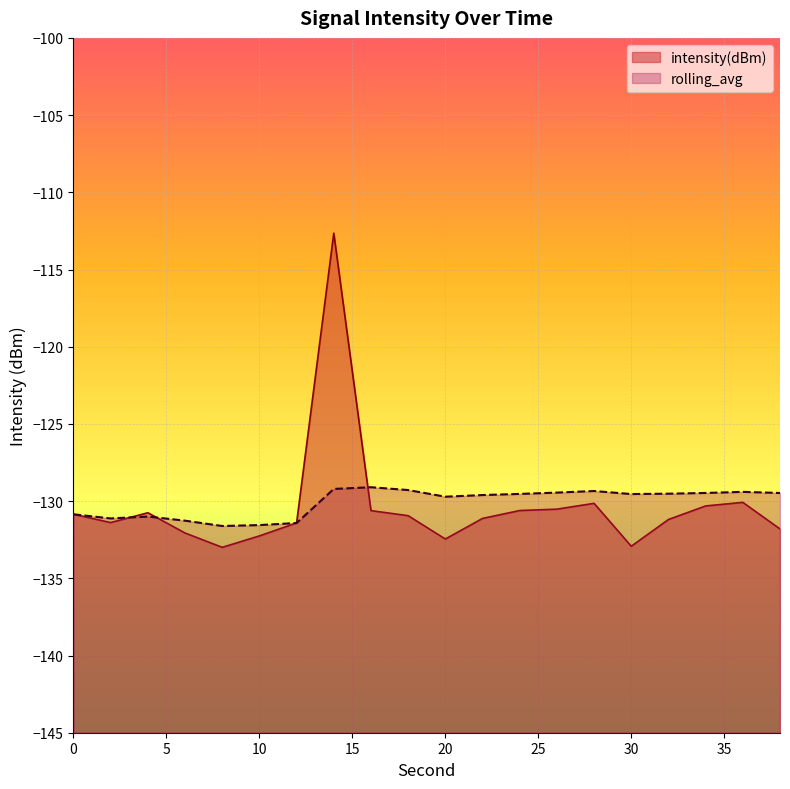

What are all the series names shown in the legend?

intensity(dBm), rolling_avg